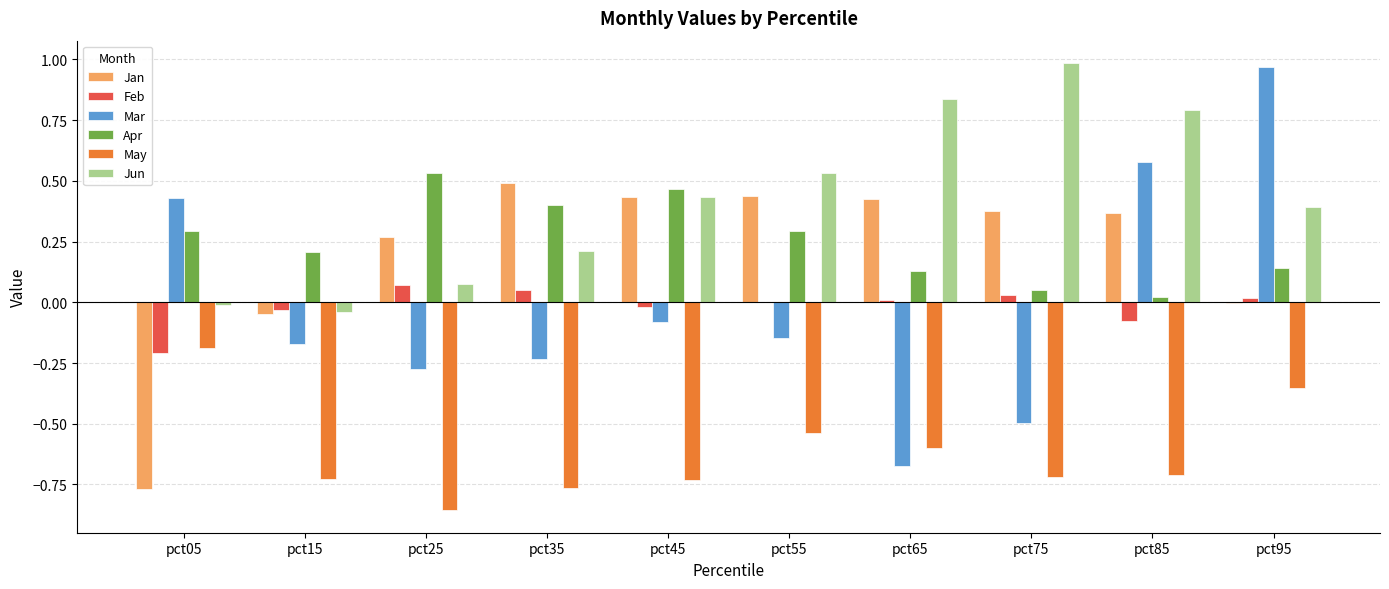

Where does the Jun series first go above 0?

pct25